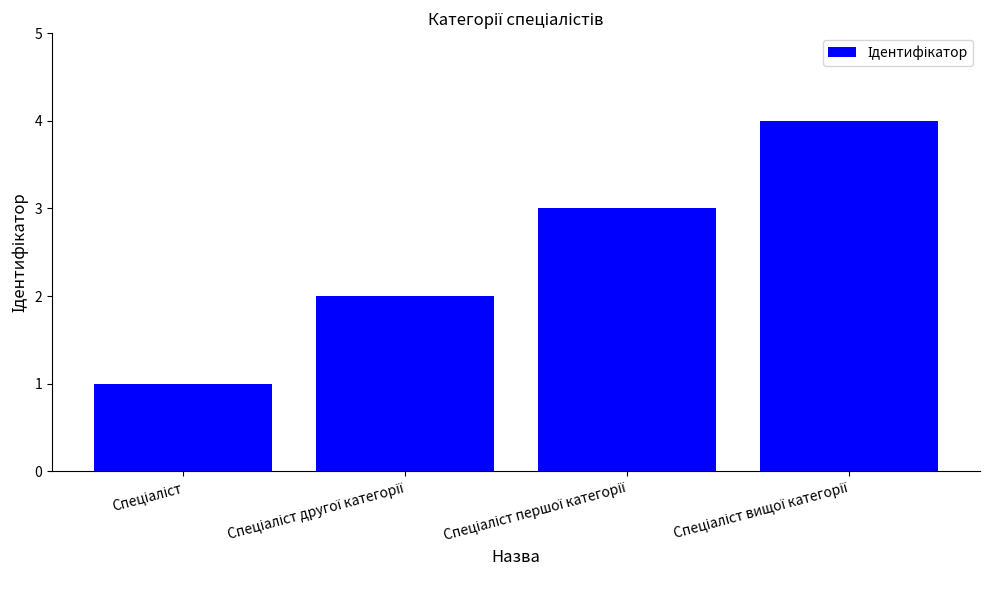

What is the sum of all values?

10